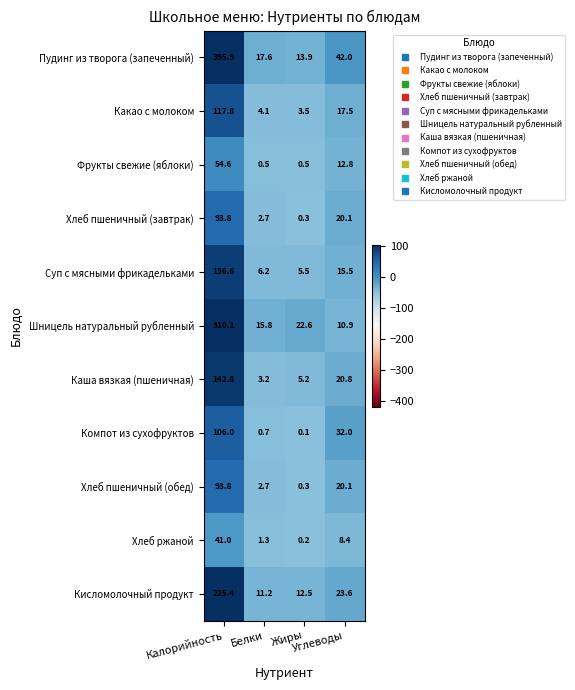

What is the spread (max minus min) of values at Калорийность?

354.9